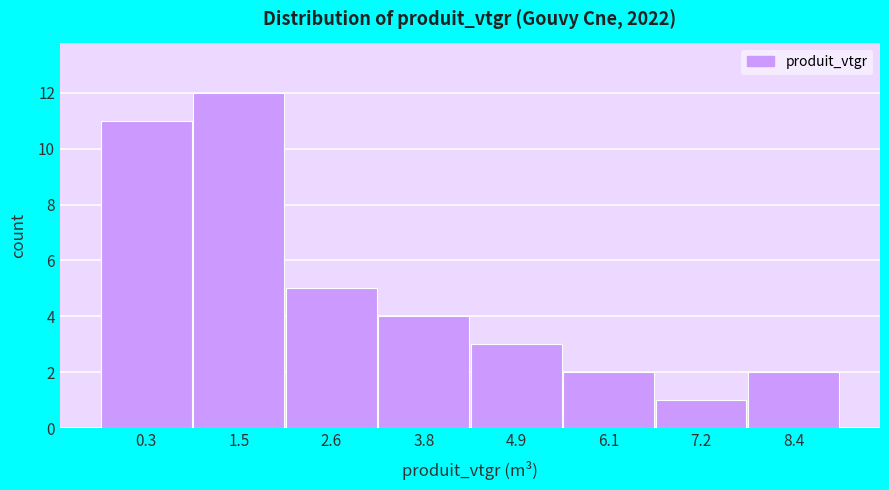

Reading left to right, what are all the values shown in this chart?

0.3=11	1.5=12	2.6=5	3.8=4	4.9=3	6.1=2	7.2=1	8.4=2